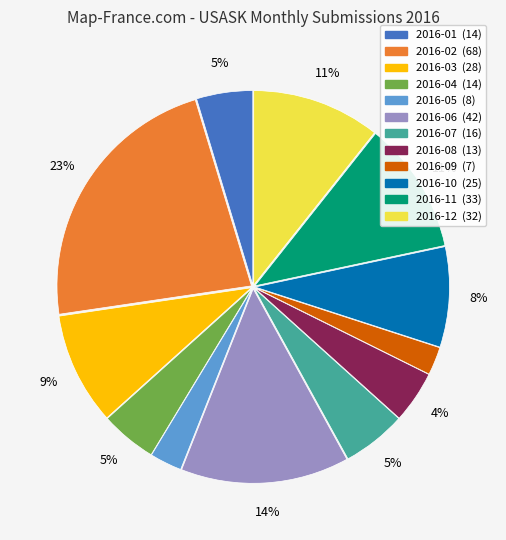

To the nearest percent, what is the average slice percentage?

8%